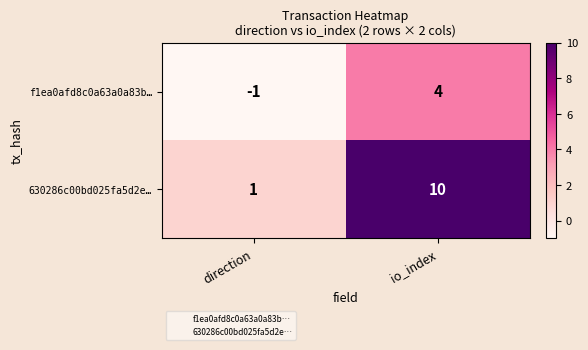

What is the difference between the maximum and minimum values in the 630286c00bd025fa5d2e… series?

9